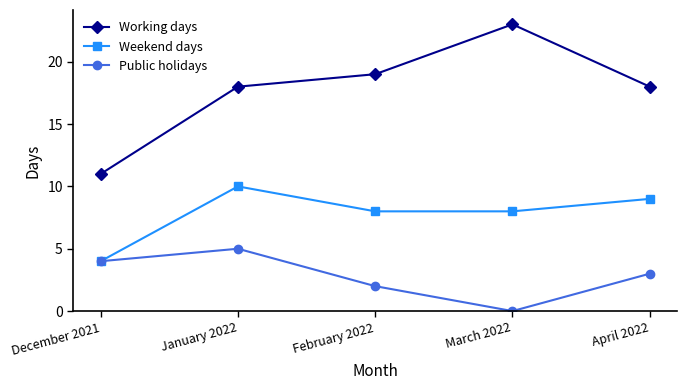

Is the value of Public holidays at January 2022 greater than the value of Working days at January 2022?

No